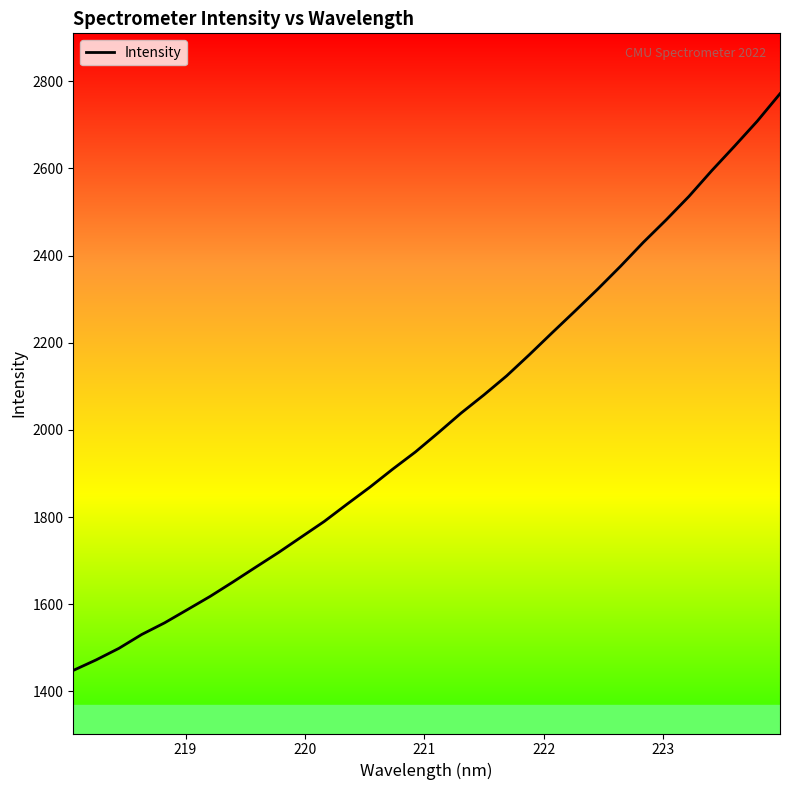

Count the number of values greater than 1993.

16